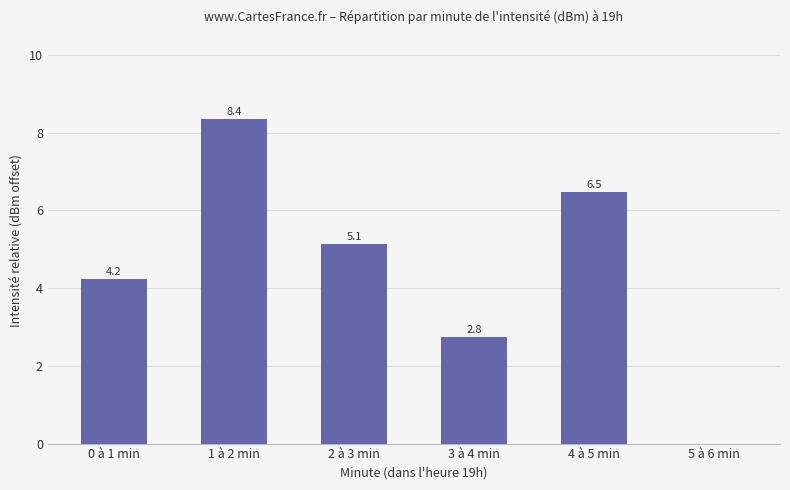

The value at 5 à 6 min is -2.6. True or false?

False